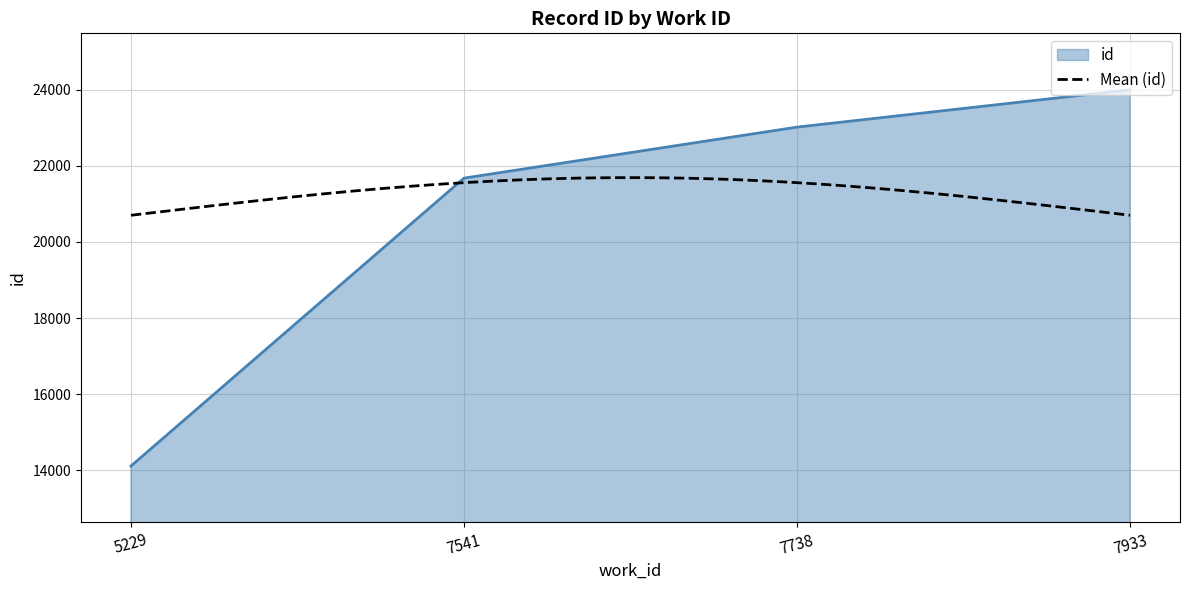

The chart shows a value of 9129 at 5229. True or false?

False